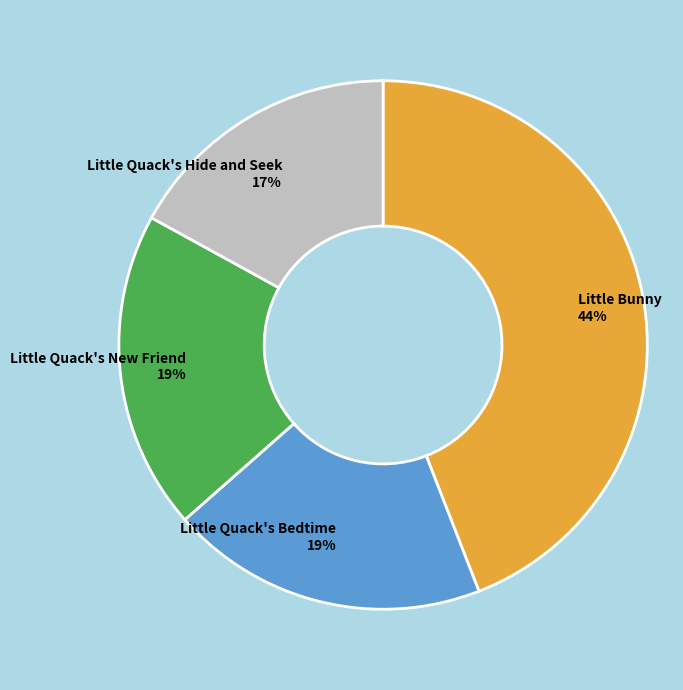

Does Little Quack's Hide and Seek represent more than half of the total?

No